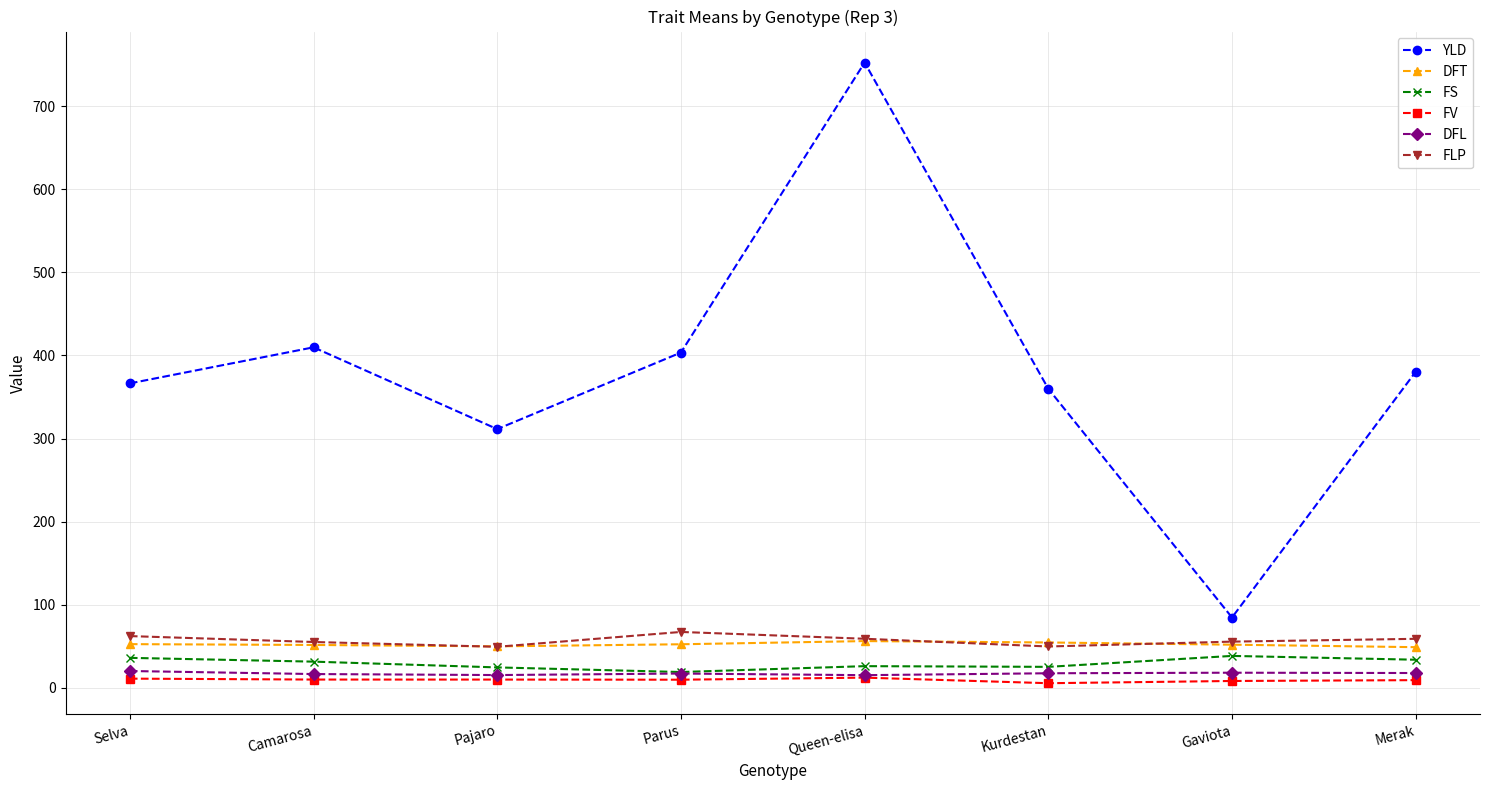

What is the highest value of the FS series?

38.5